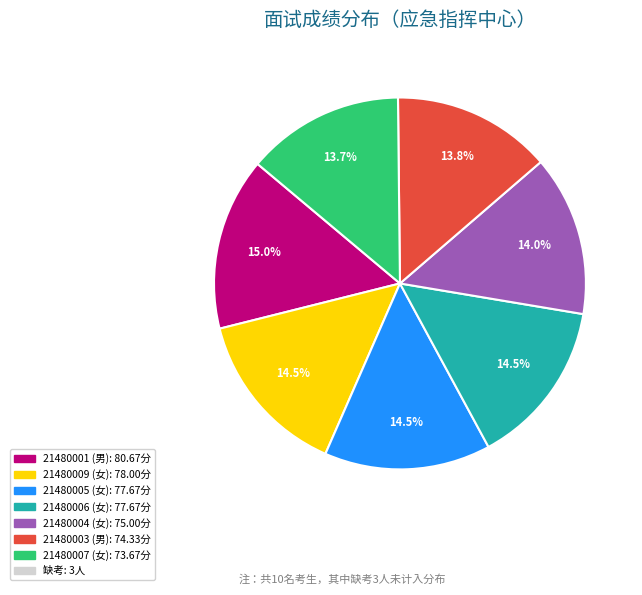

Count the number of slices in the pie.

7